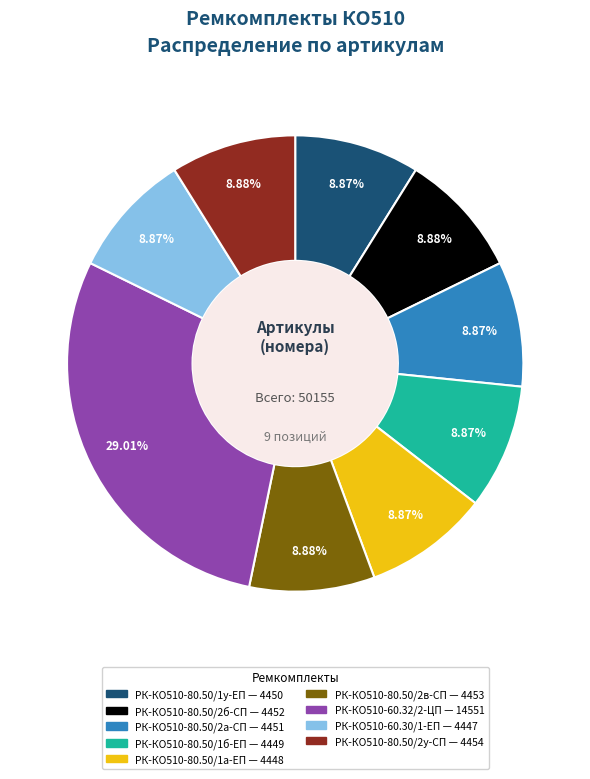

To the nearest percent, what is the combined percentage of РК-КО510-80.50/1б-ЕП and РК-КО510-80.50/1а-ЕП?

18%